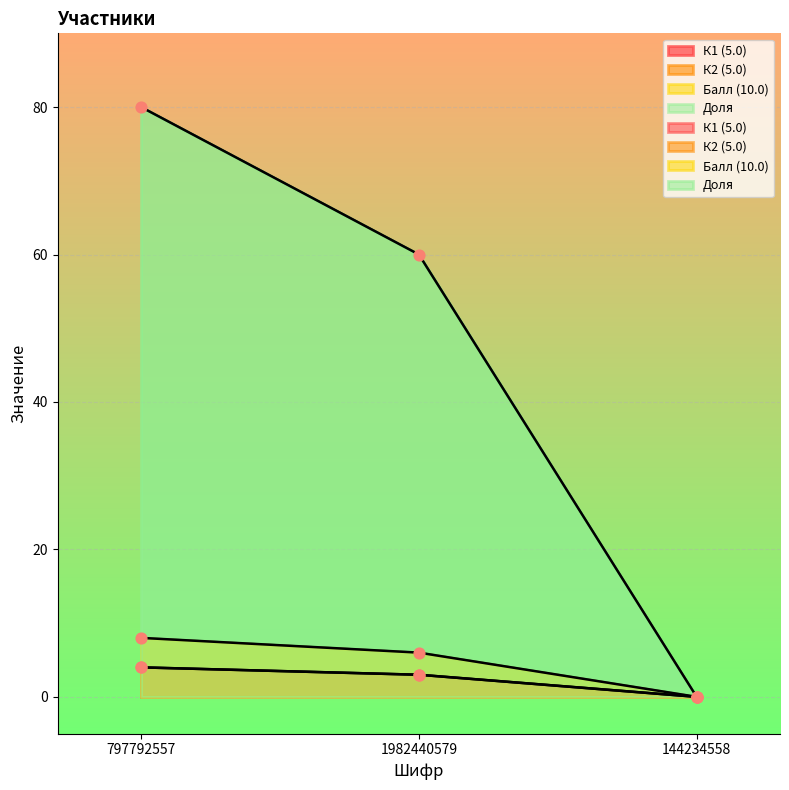

Is the value of К1 (5.0) at 144234558 greater than the value of Балл (10.0) at 1982440579?

No